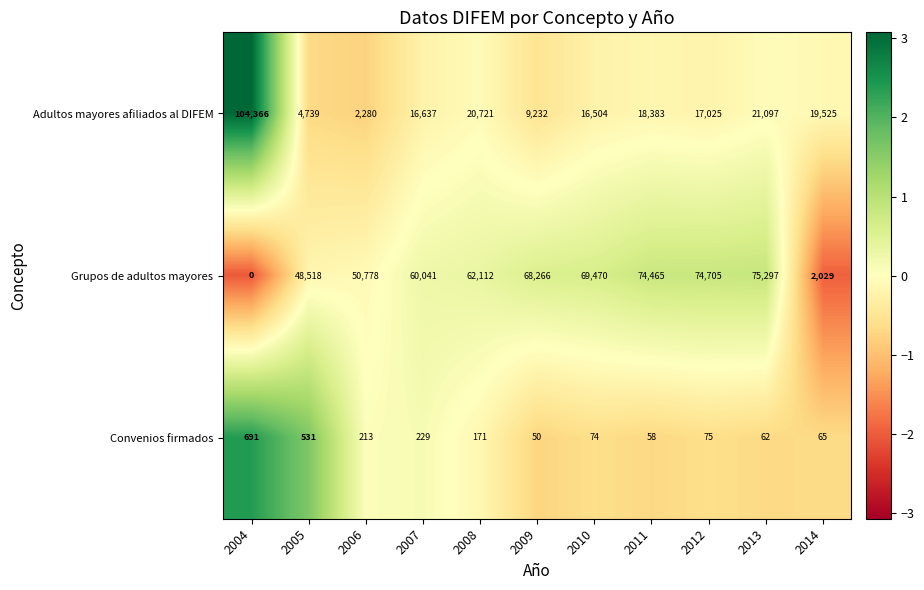

The value of Adultos mayores afiliados al DIFEM at 2009 is 9232. True or false?

True